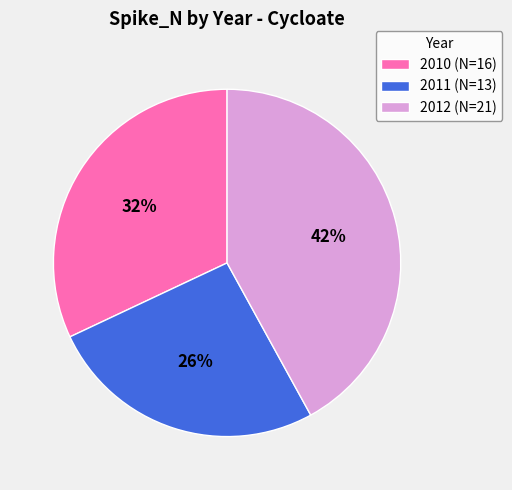

What is the smallest slice in the pie chart?

2011